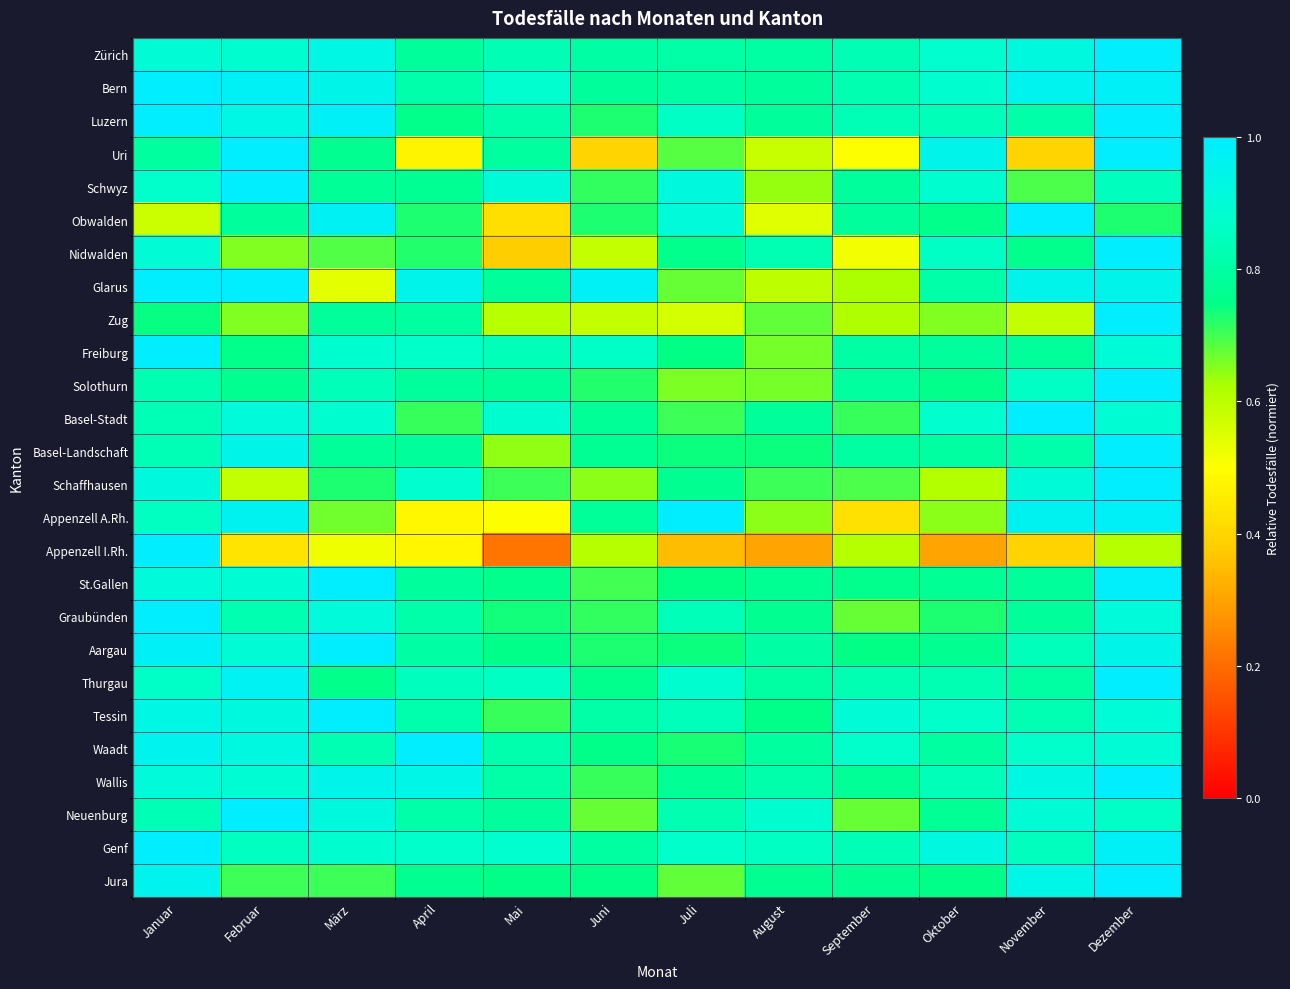

Which has a higher value, Juli or Februar?

Februar